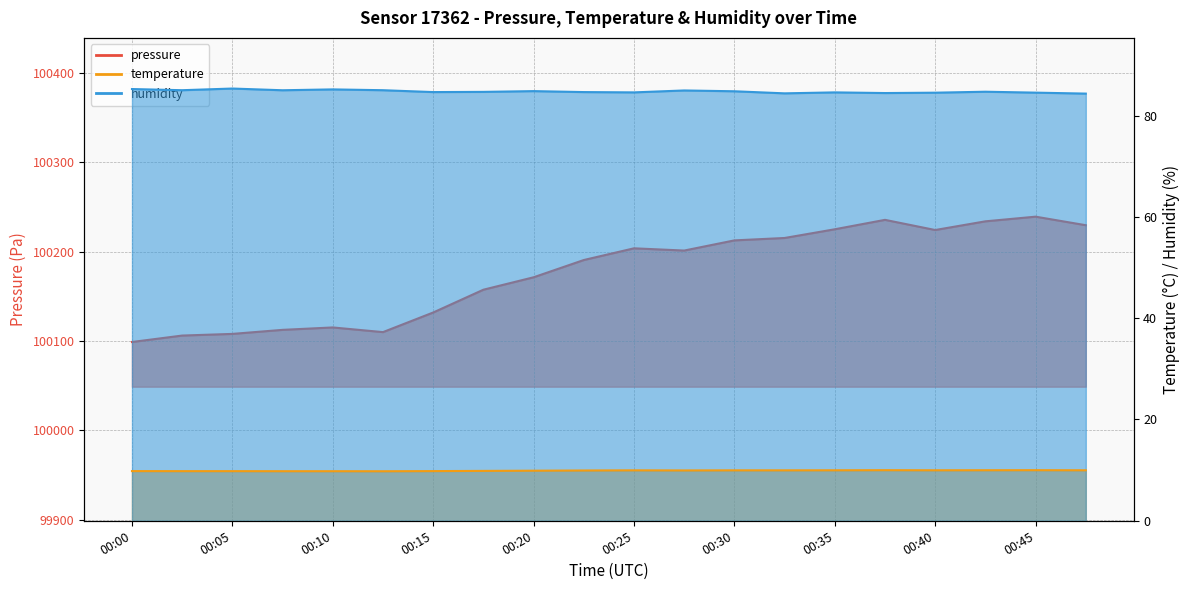

At how many categories does at least one series exceed 17884?

20